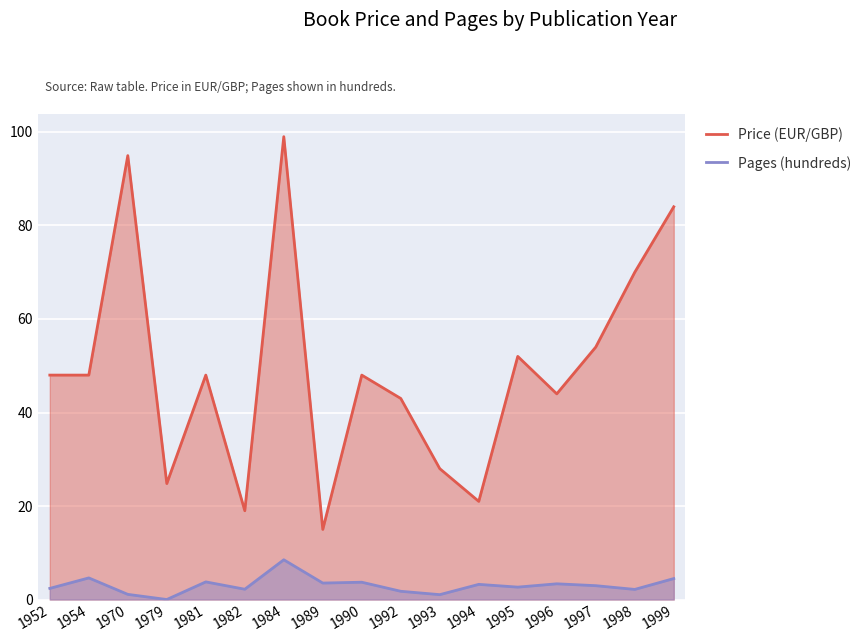

At how many categories does at least one series exceed 22?

14